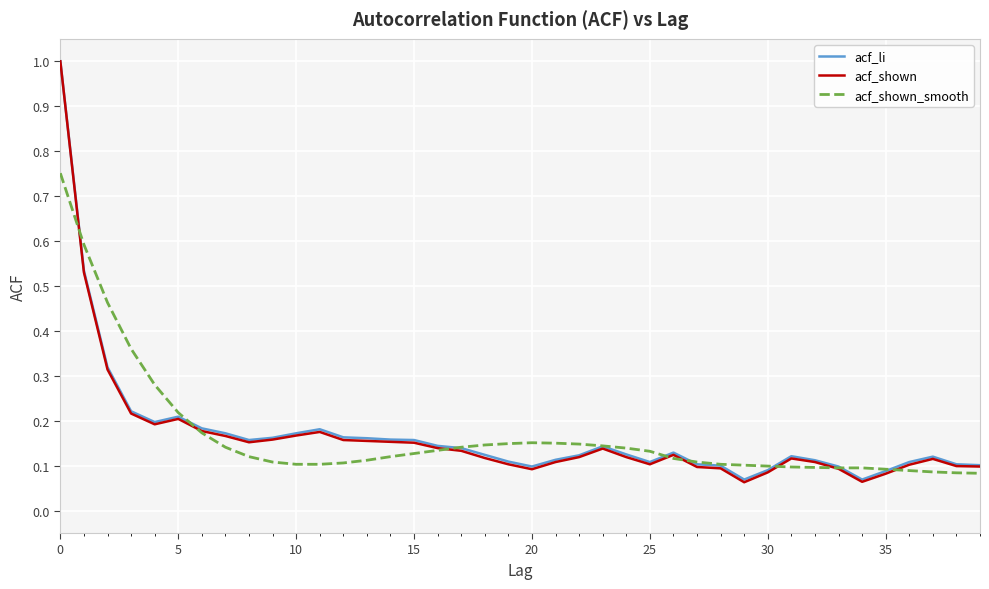

What is the greatest value displayed?

1.0